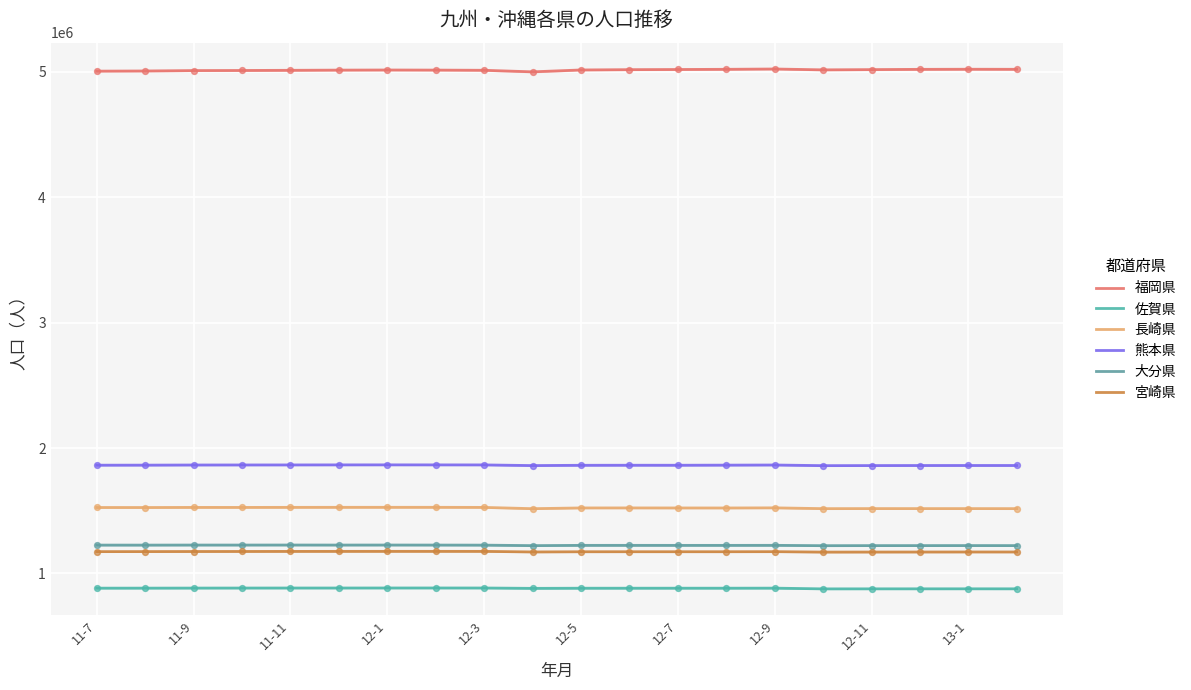

Is the value of 福岡県 at 18 greater than the value of 佐賀県 at 12-9?

Yes